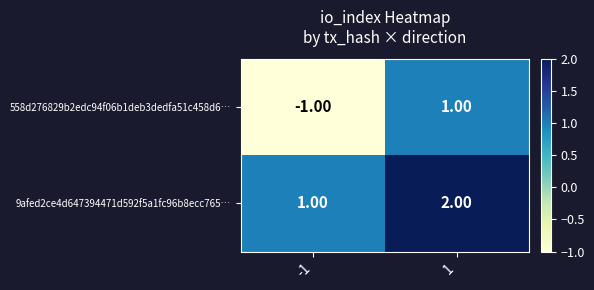

Rank the series by their maximum value, from lowest to highest.

558d276829b2edc94f06b1deb3dedfa51c458d6…, 9afed2ce4d647394471d592f5a1fc96b8ecc765…